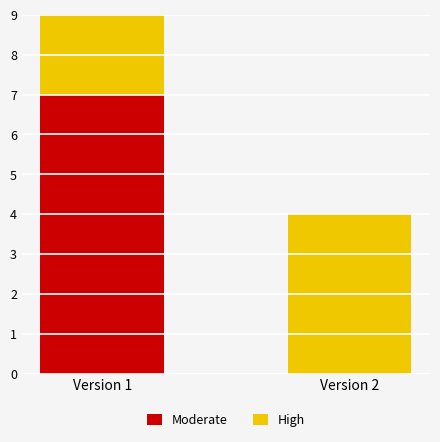

How many series are shown in this chart?

2